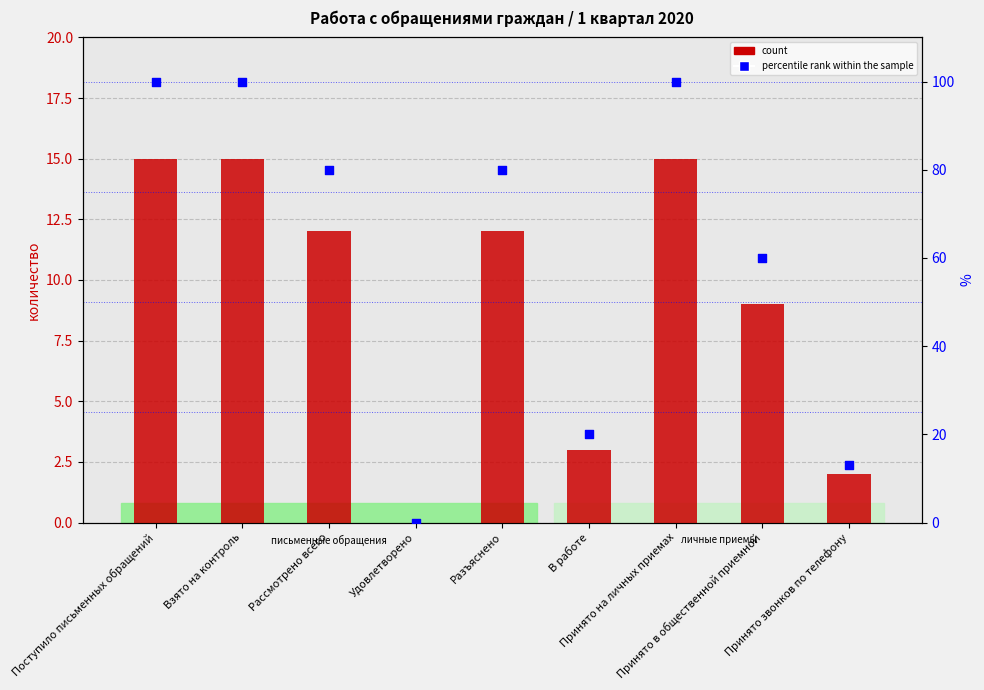

At which category is the sum across all series the highest?

Поступило письменных обращений